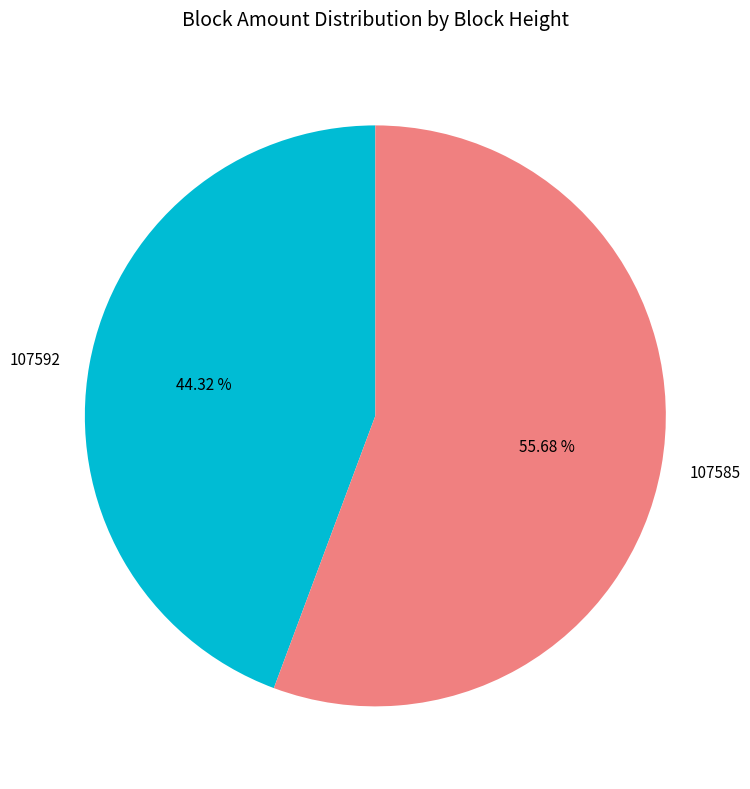

Which slice is the largest?

107585